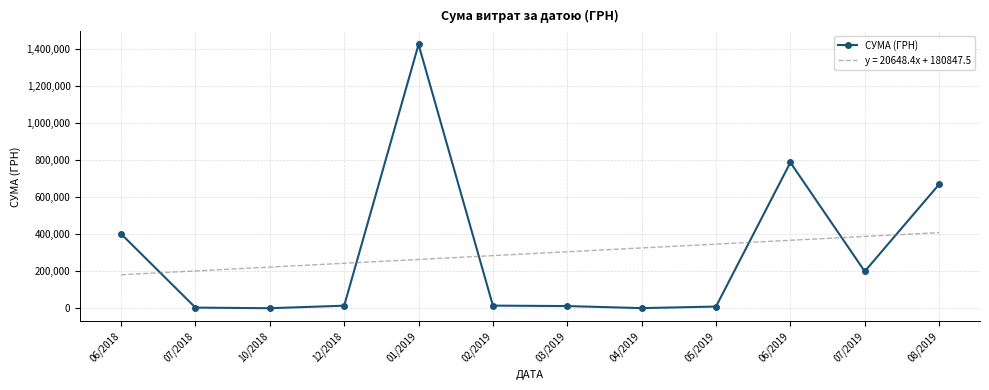

The value of y = 20648.4x + 180847.5 at 08/2019 is 407980.2. True or false?

True